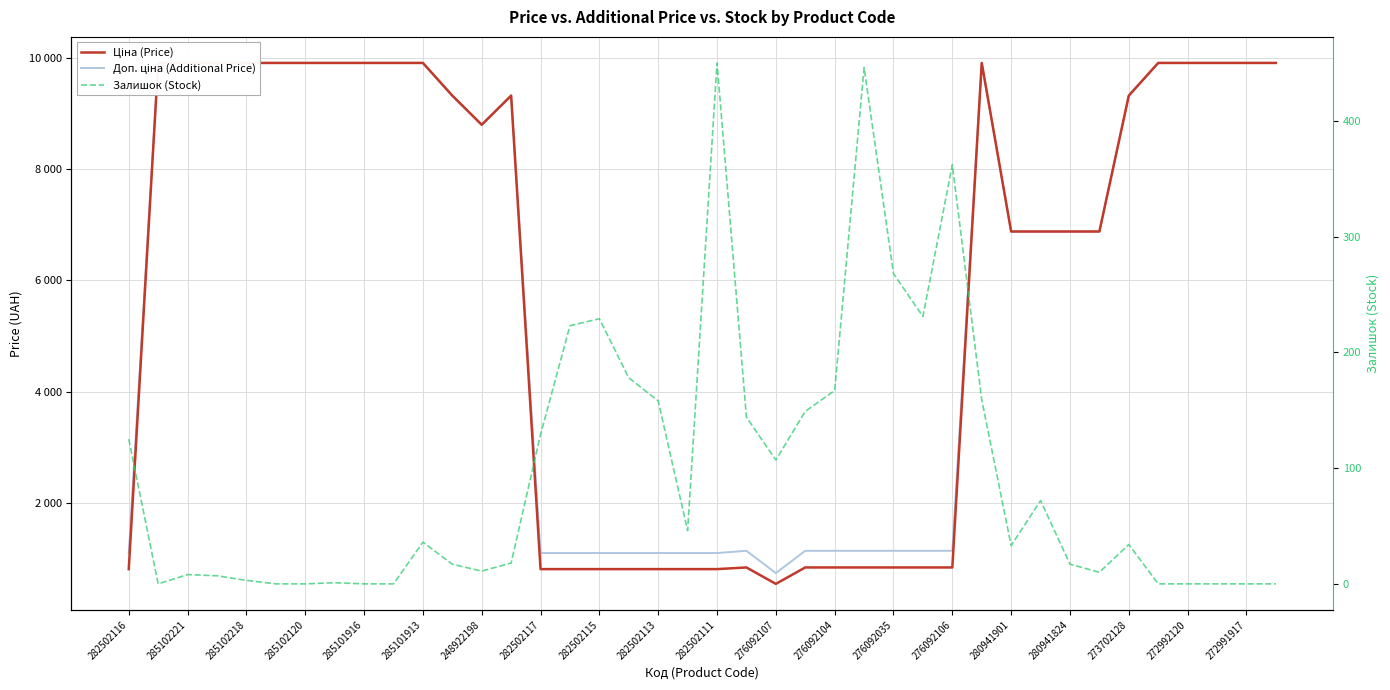

What is the label of the 32nd point from the left?

31